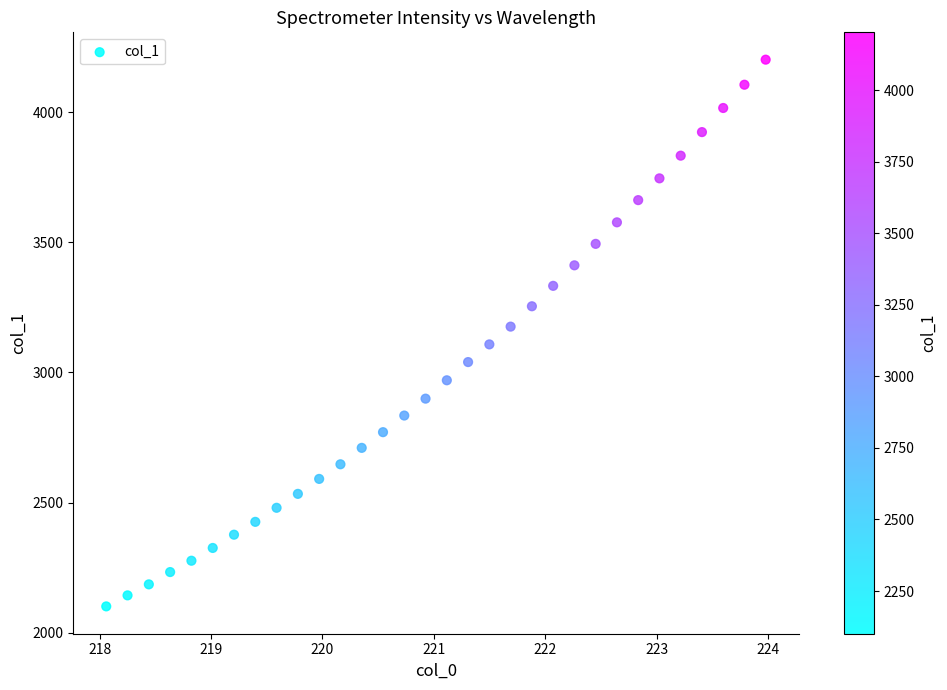

What is the range of X values (max minus min)?

5.9